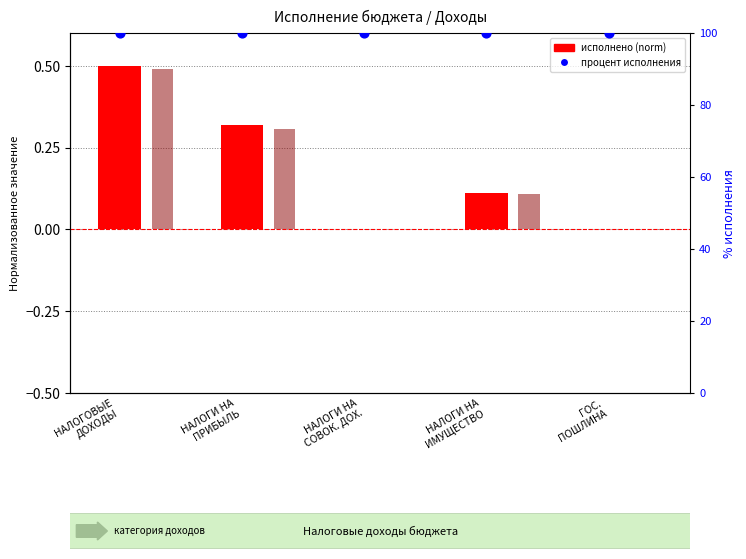

Which series contains the lowest Y value?

утверждено (norm)